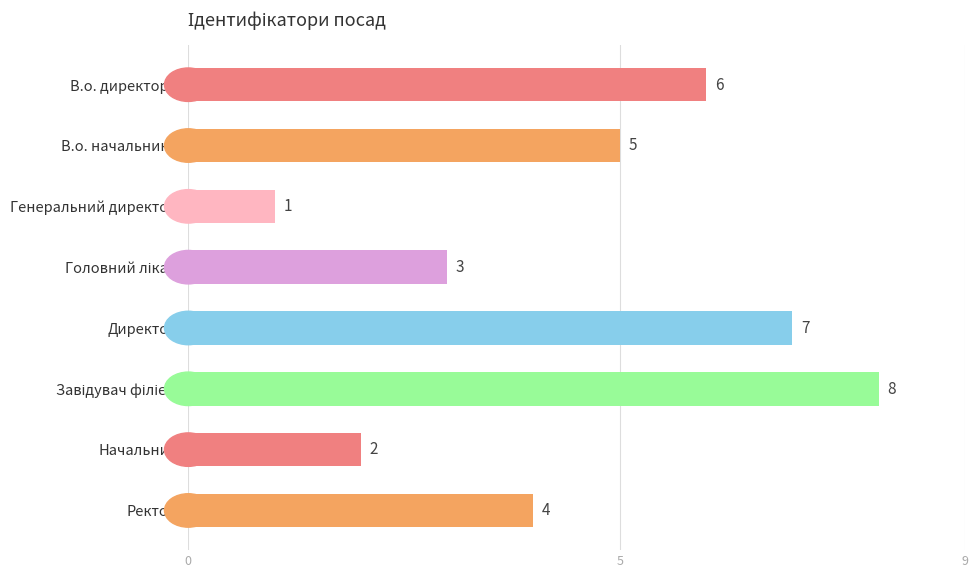

Which category has the lowest value across all series?

Генеральний директор